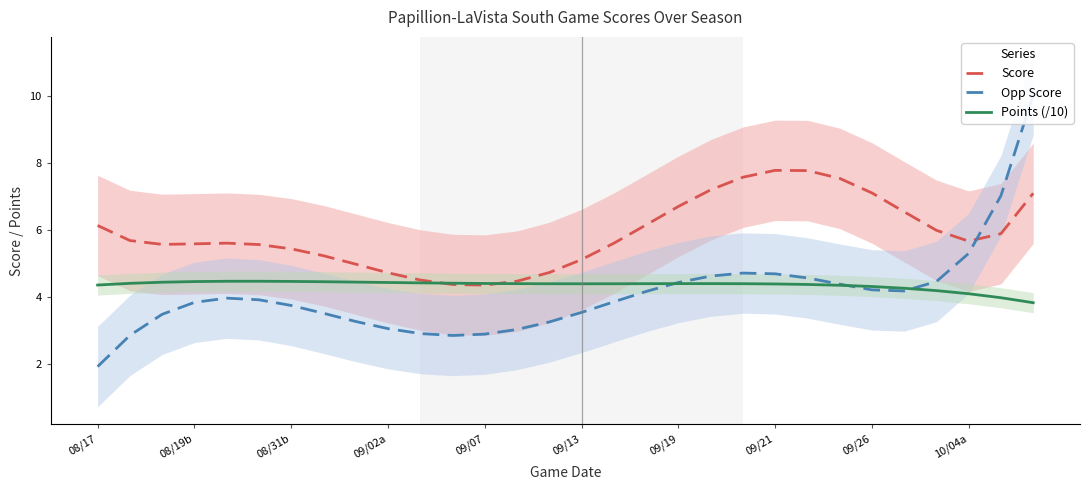

What is the value of the Points (/10) point at the 11th from the left?

4.4